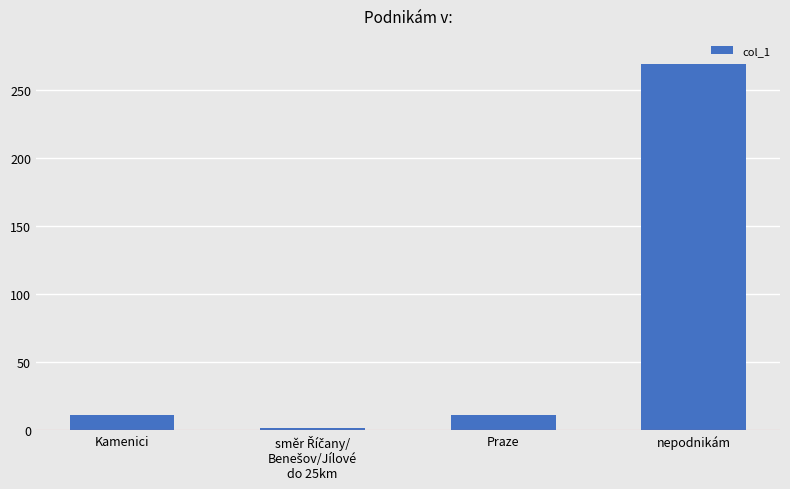

The value at nepodnikám is 481. True or false?

False